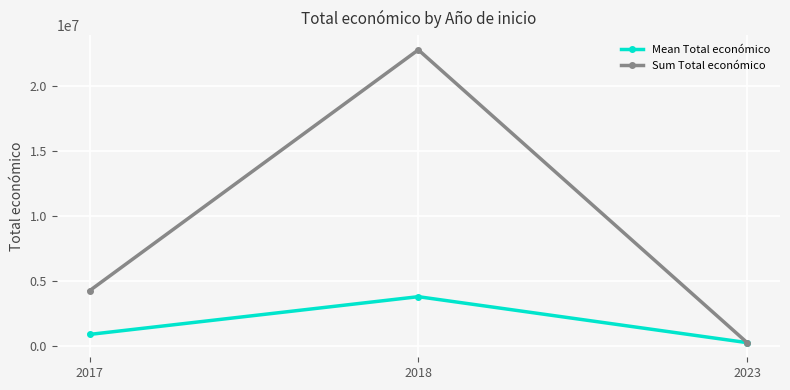

Reading right to left, transcribe all the data shown in this chart.

Mean Total económico: 2023=254993.0	2018=3787909.0	2017=886116.2
Sum Total económico: 2023=254993.0	2018=22765869.0	2017=4243777.0